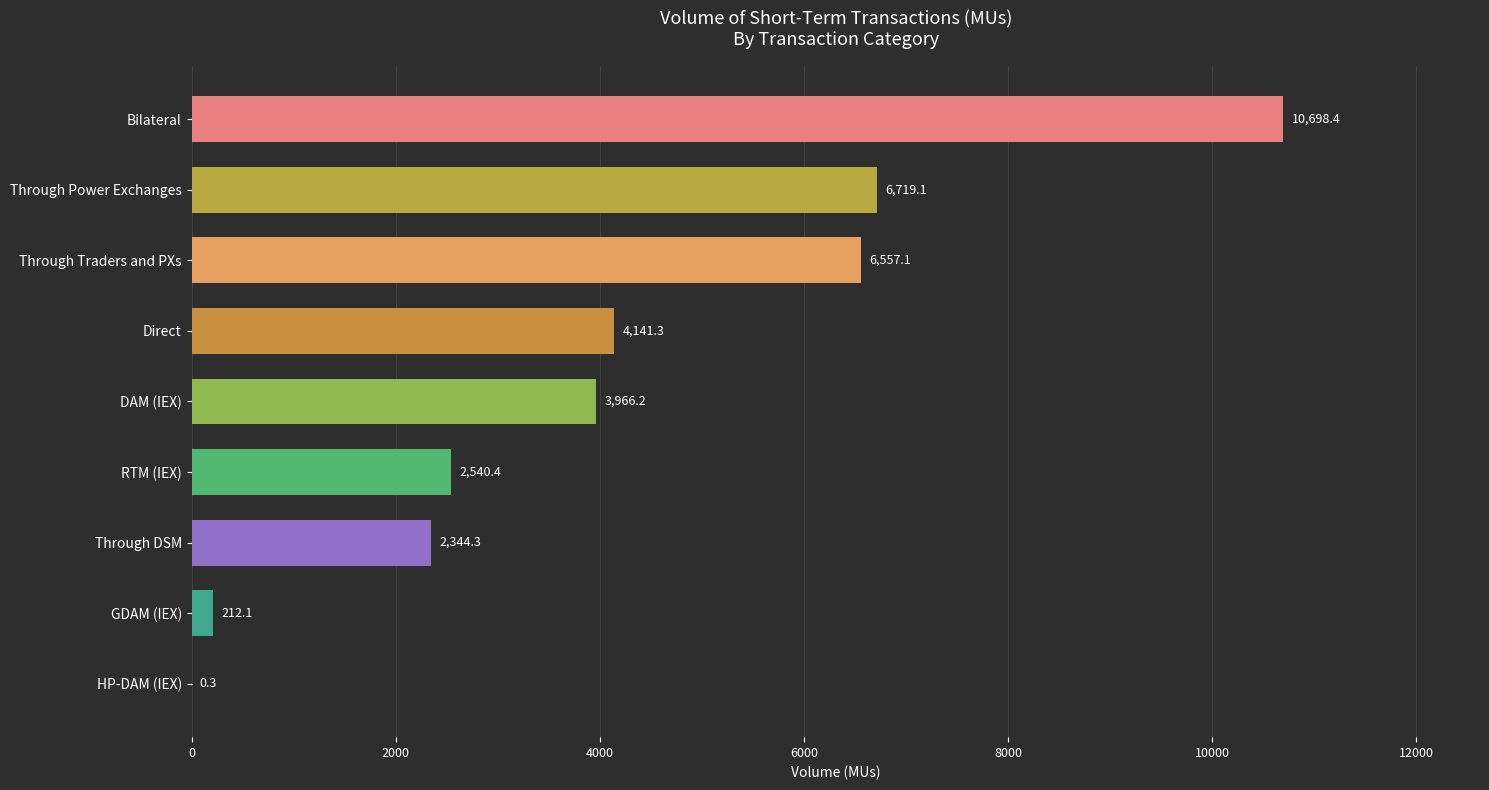

What is the sum of the values at Through Power Exchanges and Direct?

10860.4